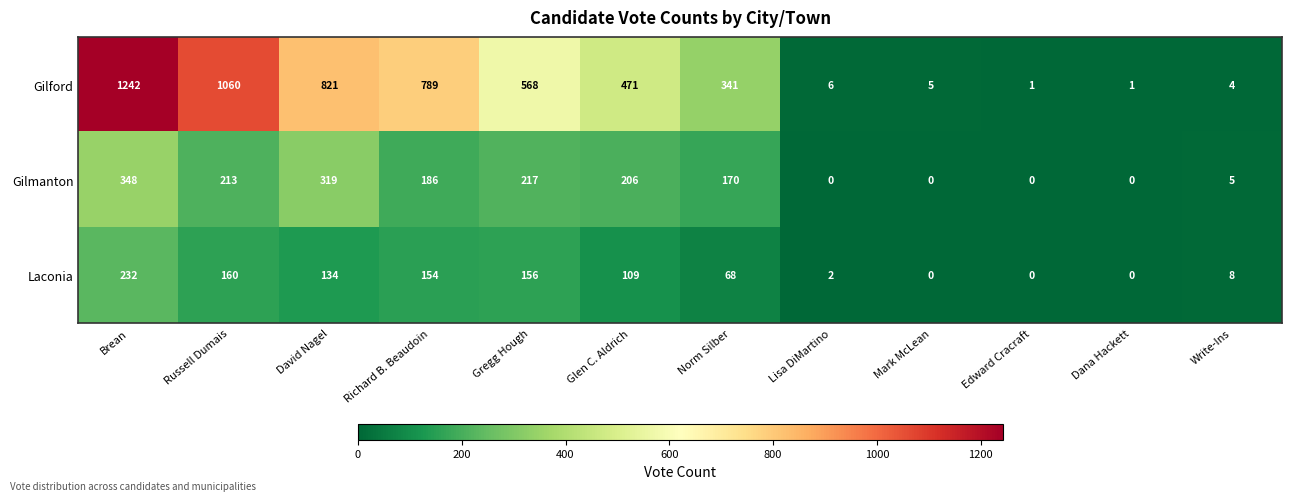

Which series has the largest range (max minus min)?

Gilford